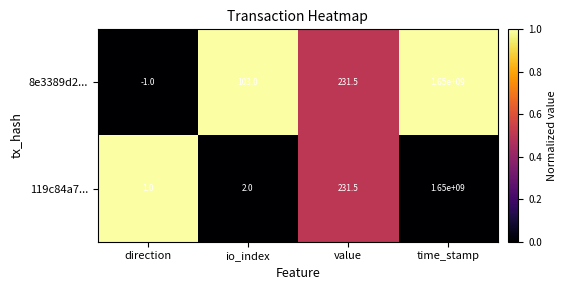

Reading right to left, transcribe all the data shown in this chart.

8e3389d2...: 1650000000.0	231.5	103.0	-1.0
119c84a7...: 1650000000.0	231.5	2.0	1.0